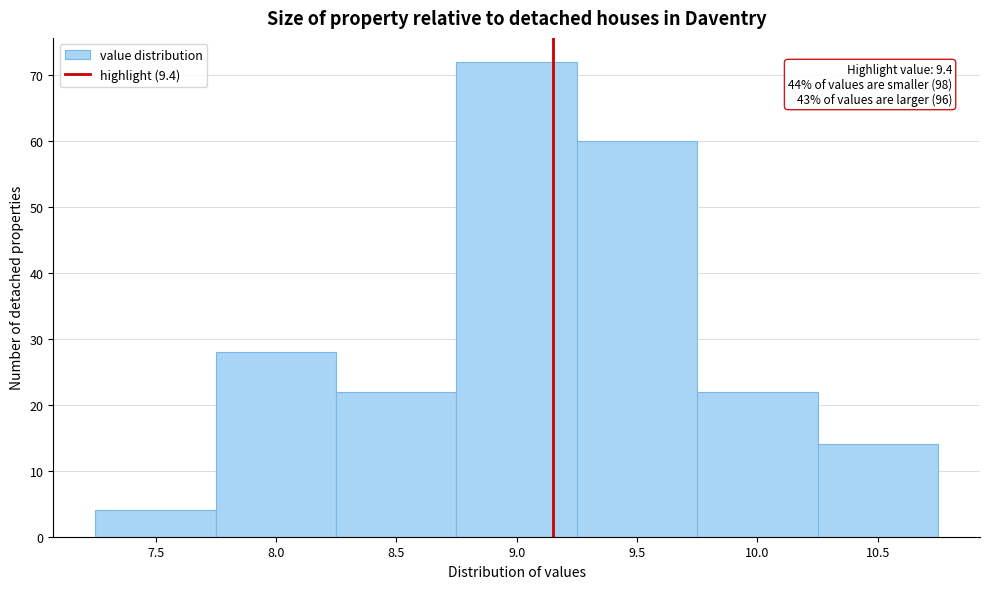

Reading left to right, extract all data points from this chart.

7.5=4	8.0=28	8.5=22	9.0=72	9.5=60	10.0=22	10.5=14